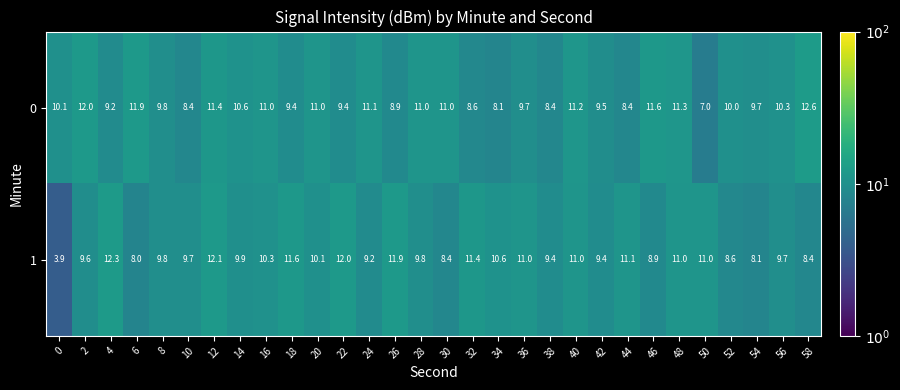

Read the 0 value at 52.

10.0